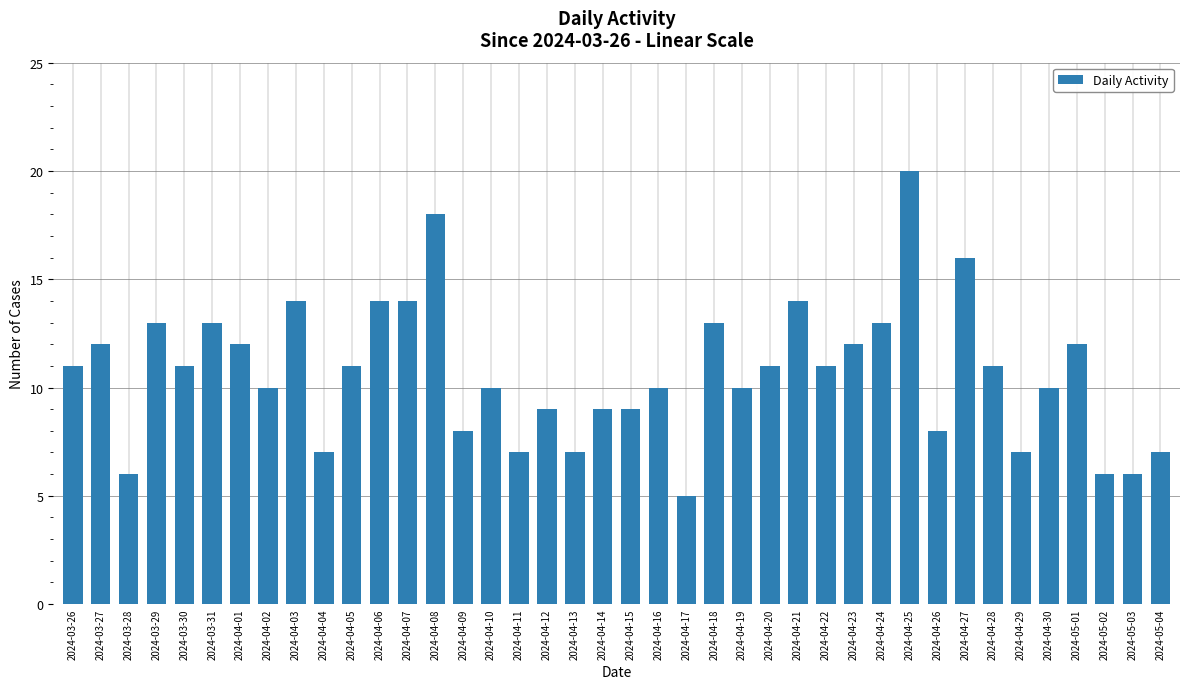

What is the change in value from 2024-04-12 to 2024-04-27?

+7